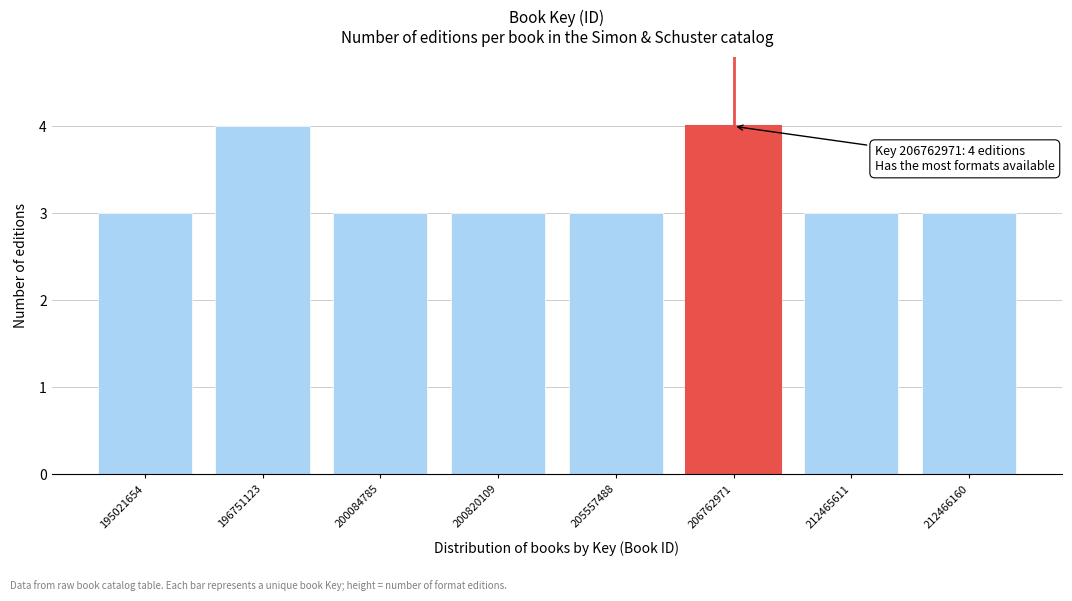

Reading left to right, extract all data points from this chart.

195021654=3	196751123=4	200084785=3	200820109=3	205557488=3	206762971=4	212465611=3	212466160=3